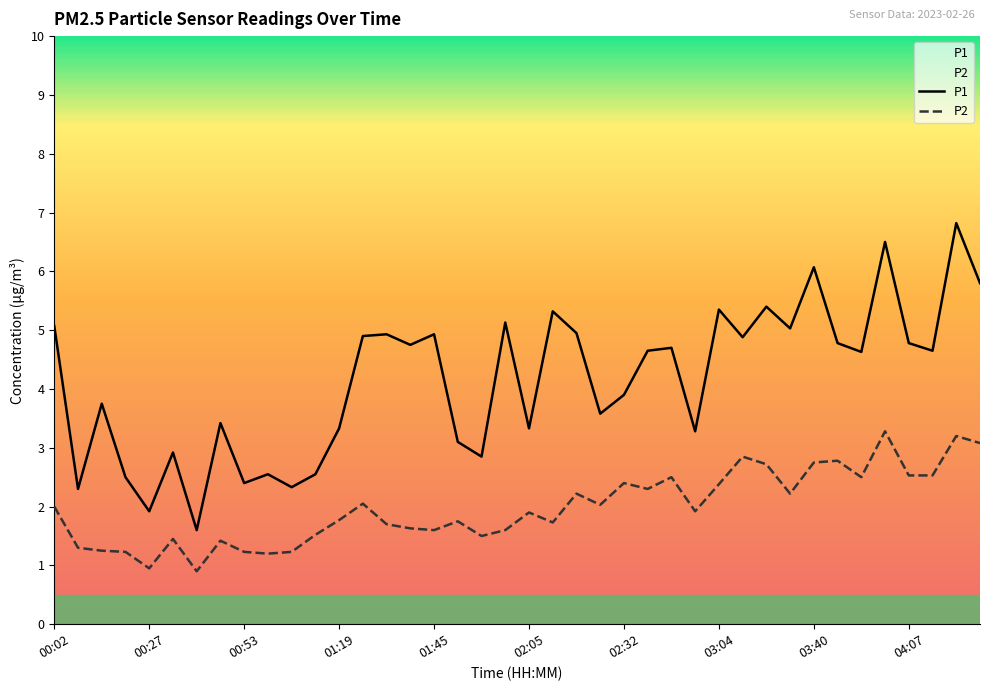

What is the lowest value of the P1 series?

1.6